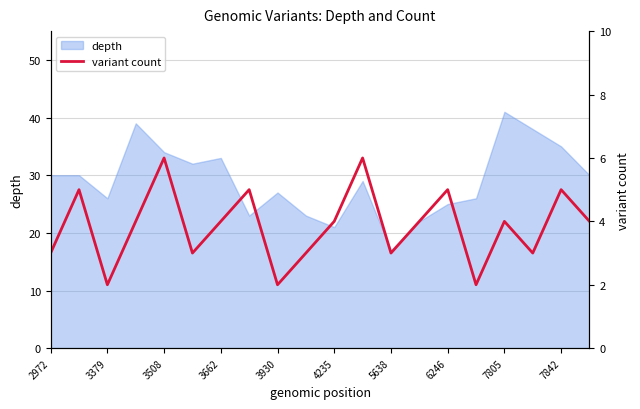

The depth series shows 9 at 5638. True or false?

False